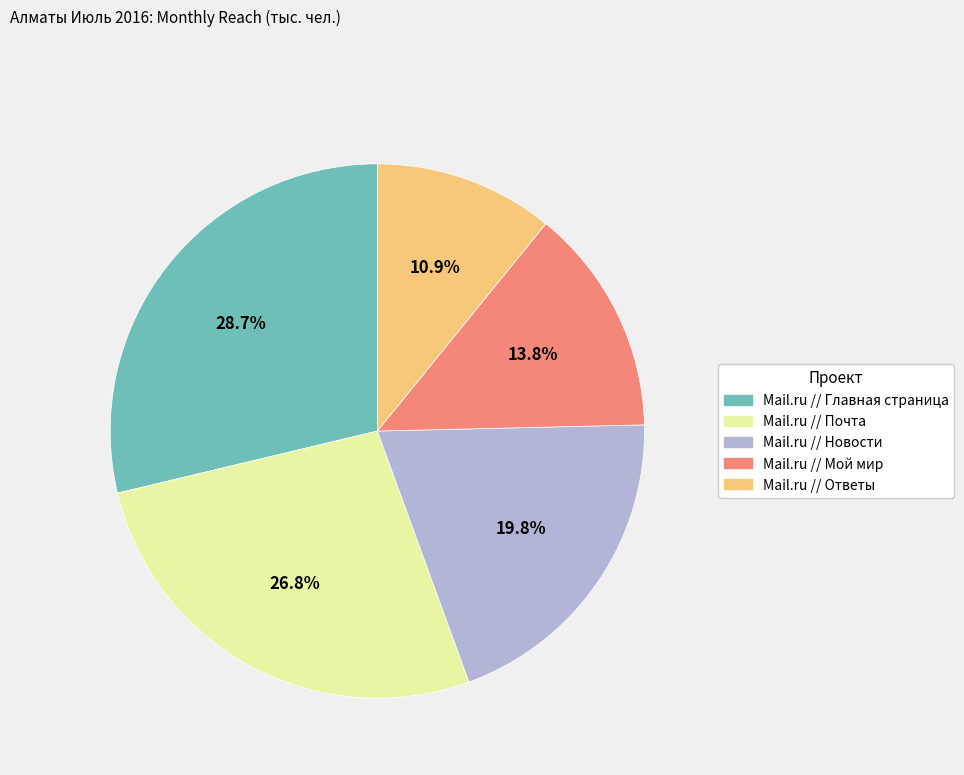

What is the largest slice in the pie chart?

Mail.ru // Главная страница